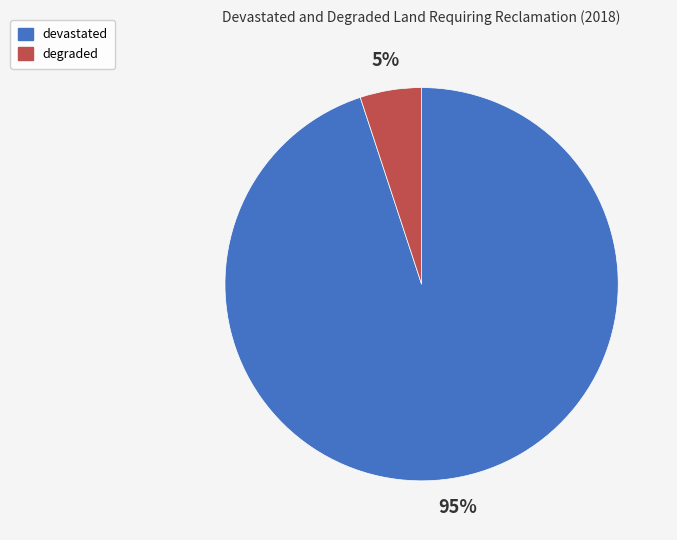

Between devastated and degraded, which is larger?

devastated